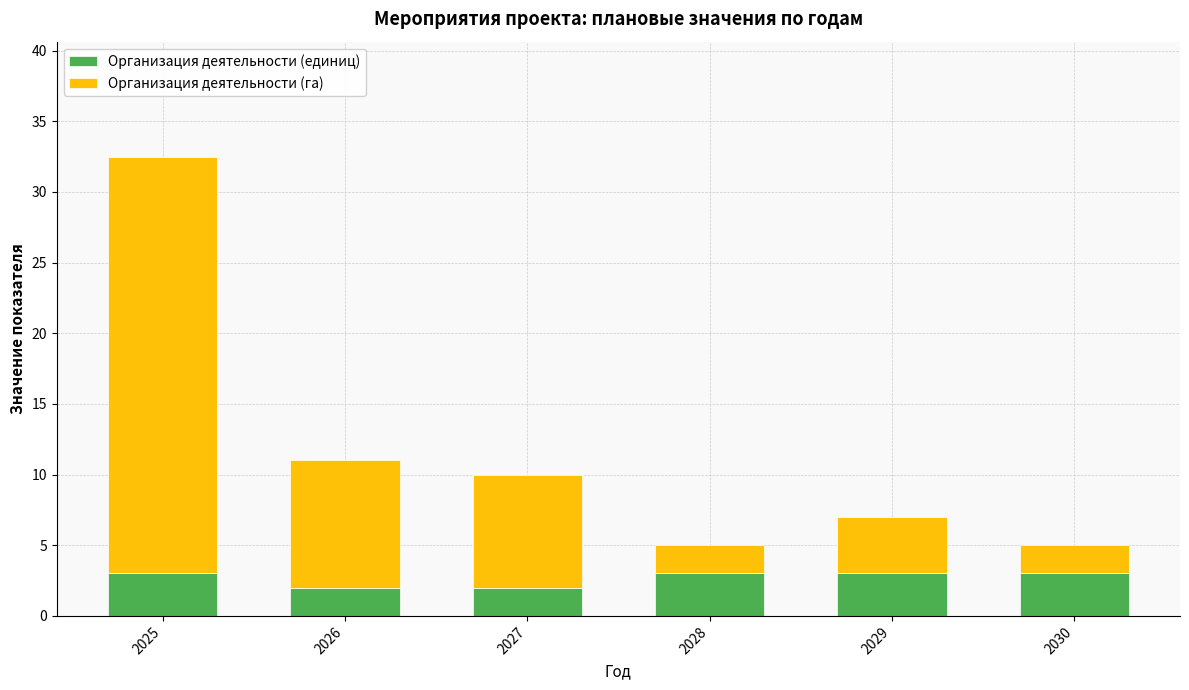

What is the total value across all series at 2030?

5.0